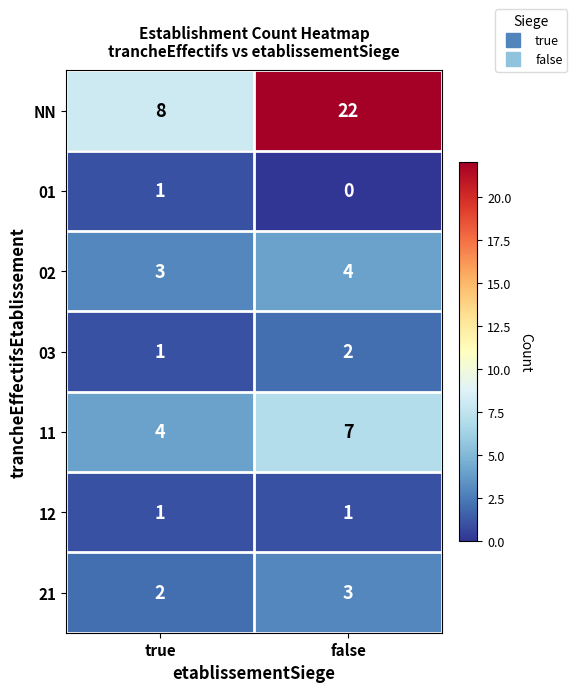

Which series has the largest range (max minus min)?

NN